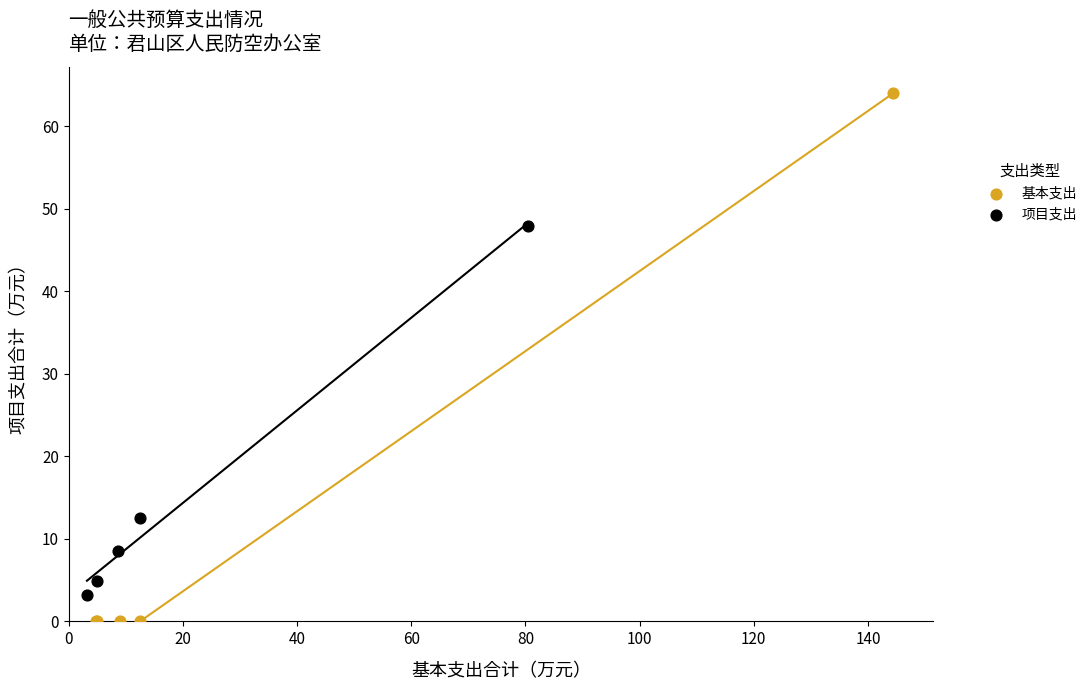

Which series has the largest Y range (max minus min)?

基本支出